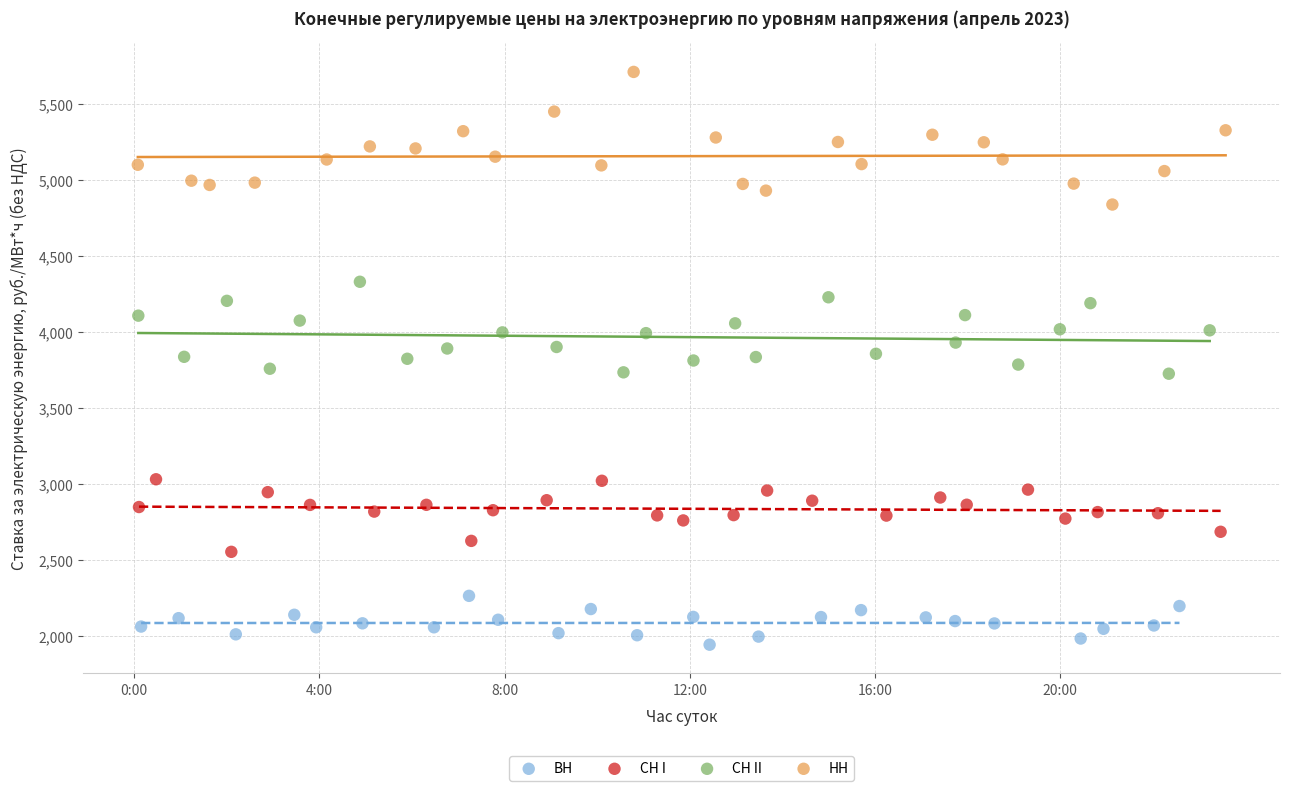

Which series reaches the minimum Y coordinate?

ВН